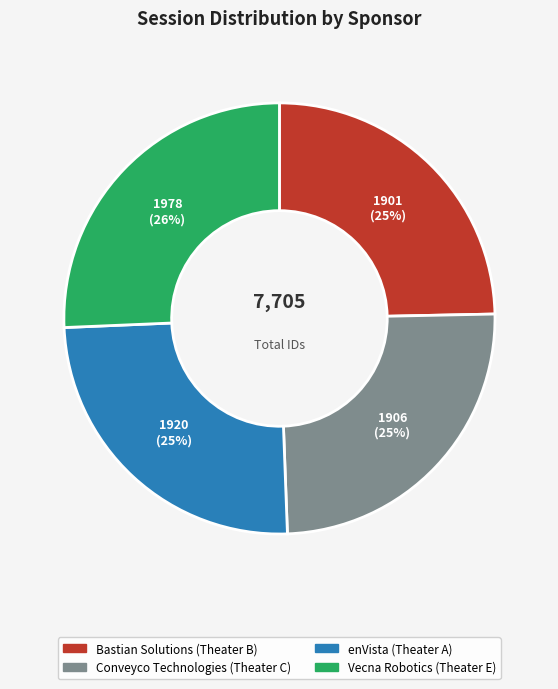

To the nearest percent, what percentage of the pie is enVista (Theater A)?

25%